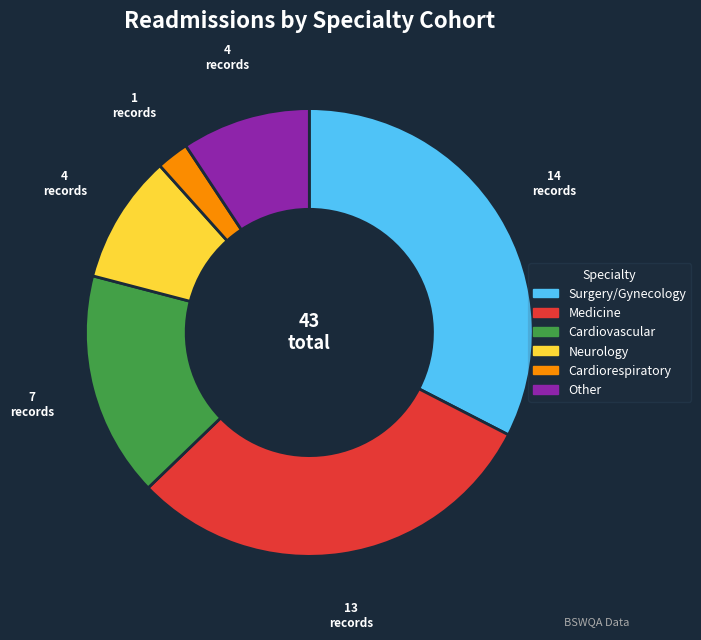

Which category has the smallest portion of the pie?

Cardiorespiratory